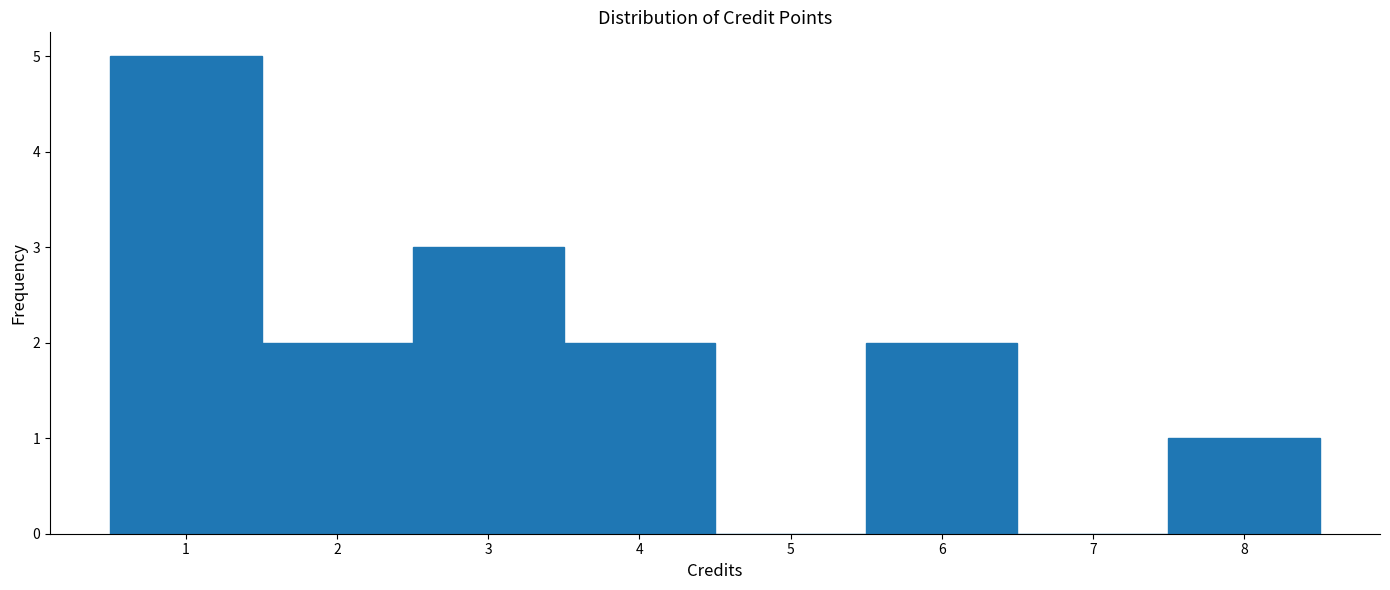

Reading left to right, list every bar in this chart as the range it spans on the x-axis followed by its height. The values are not printed on the chart, so give them approximately, as read against the axis.

0.5 to 1.5: 5
1.5 to 2.5: 2
2.5 to 3.5: 3
3.5 to 4.5: 2
4.5 to 5.5: 0
5.5 to 6.5: 2
6.5 to 7.5: 0
7.5 to 8.5: 1